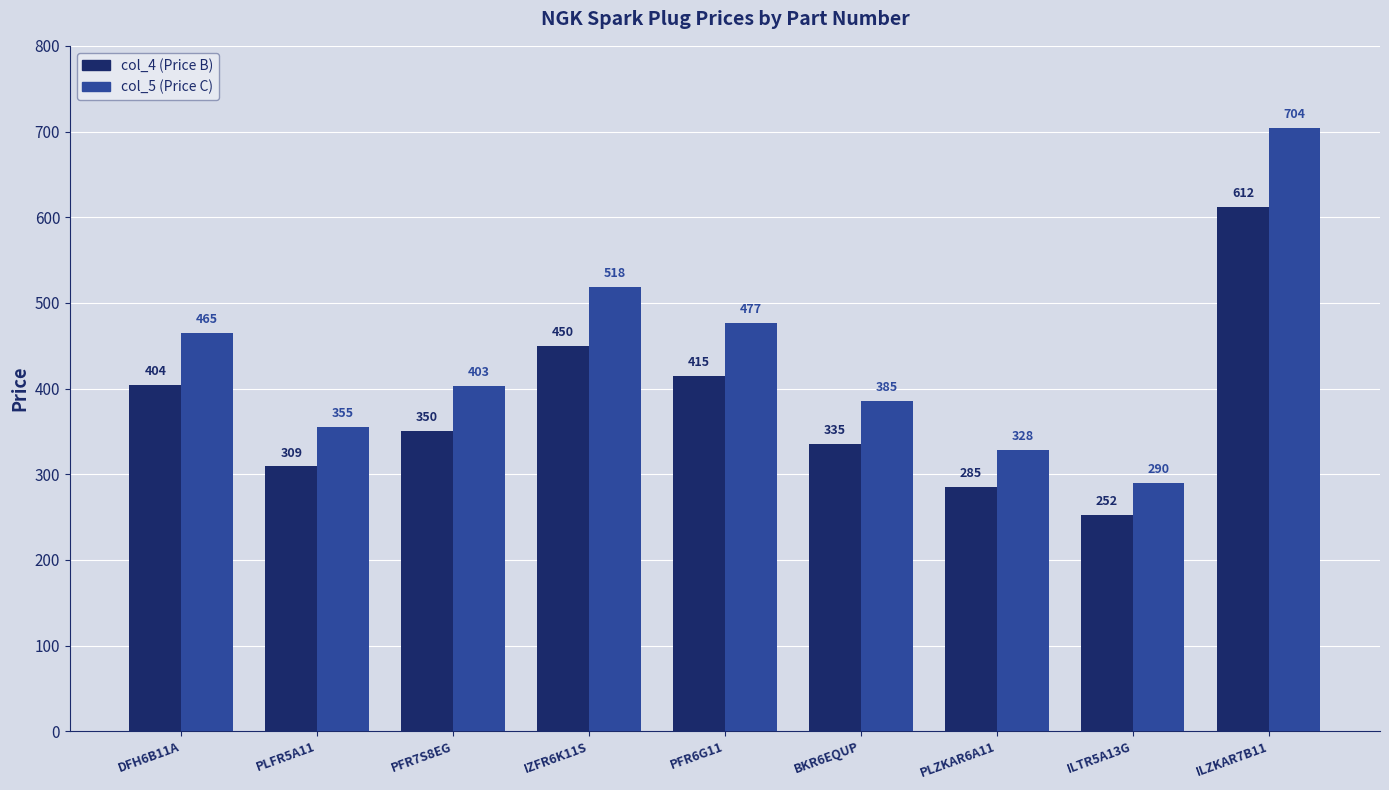

Reading left to right, list all the values displayed in this chart.

col_4: DFH6B11A=404	PLFR5A11=309	PFR7S8EG=350	IZFR6K11S=450	PFR6G11=415	BKR6EQUP=335	PLZKAR6A11=285	ILTR5A13G=252	ILZKAR7B11=612
col_5: DFH6B11A=465	PLFR5A11=355	PFR7S8EG=403	IZFR6K11S=518	PFR6G11=477	BKR6EQUP=385	PLZKAR6A11=328	ILTR5A13G=290	ILZKAR7B11=704